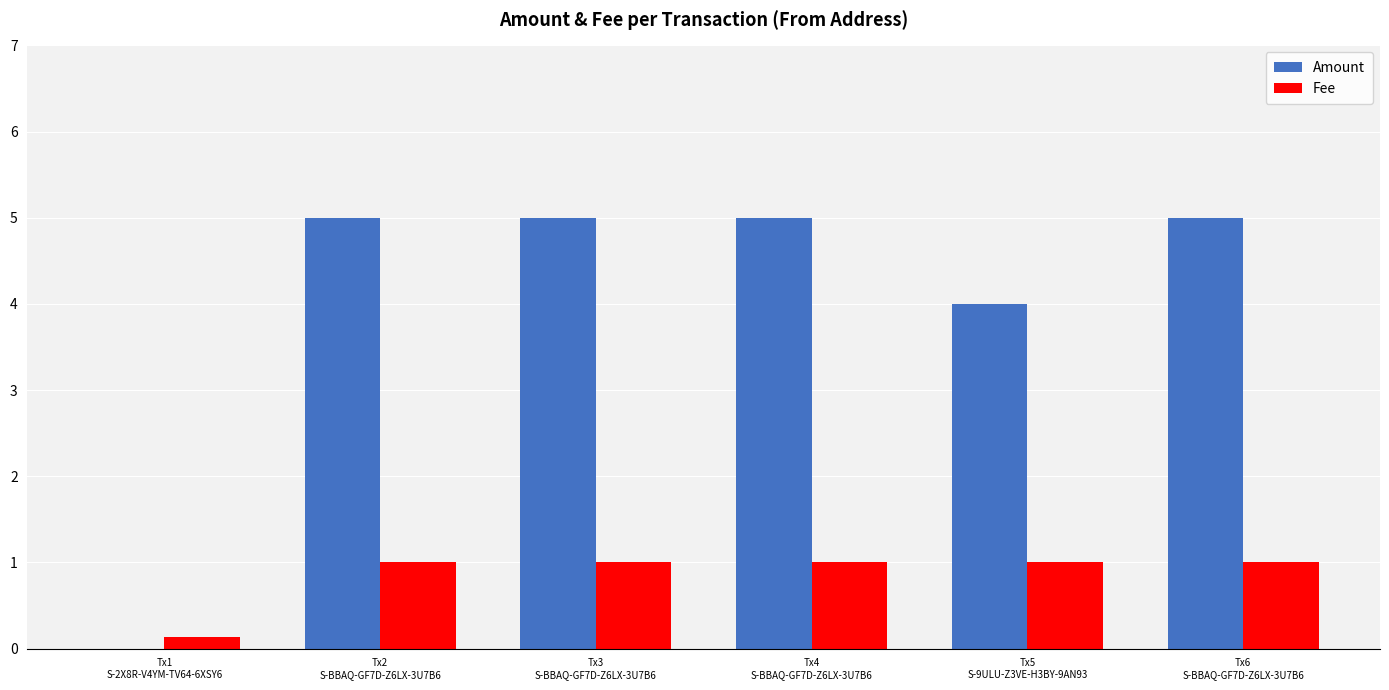

What is the greatest value displayed?

5.0